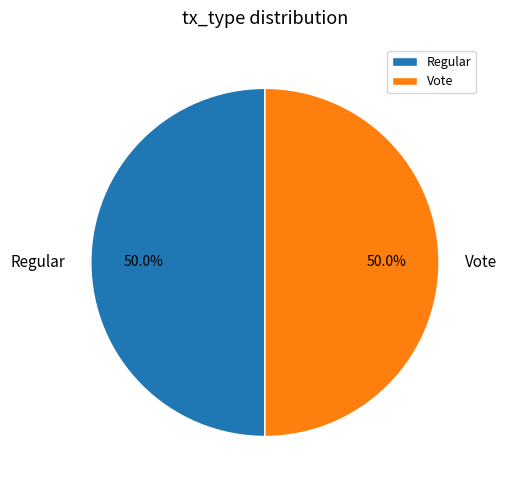

Is it true that Regular is 1% of the pie?

False